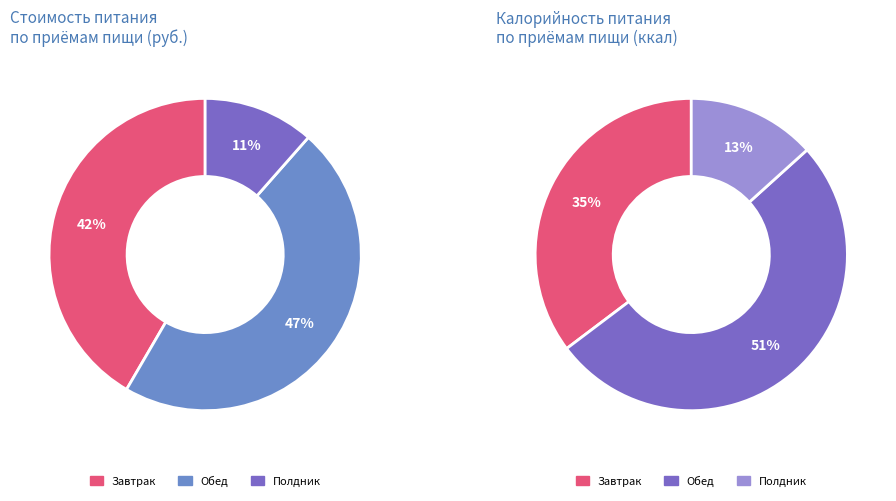

To the nearest percent, what is the average slice percentage?

33%